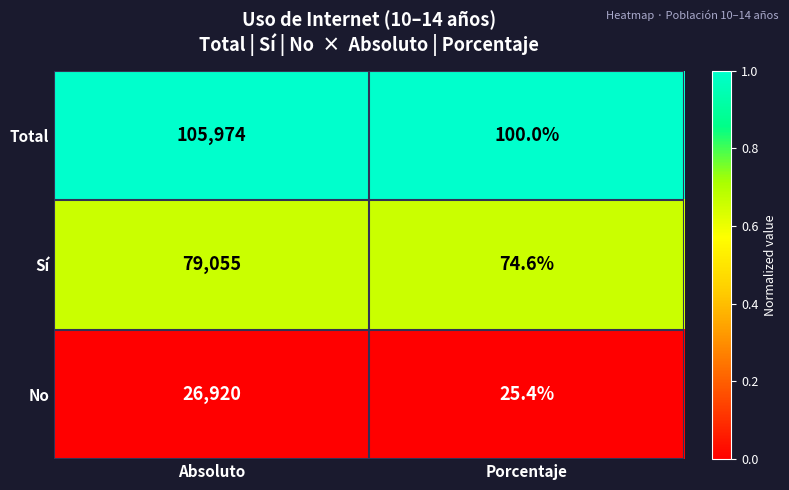

Which series has the widest spread of values?

Total